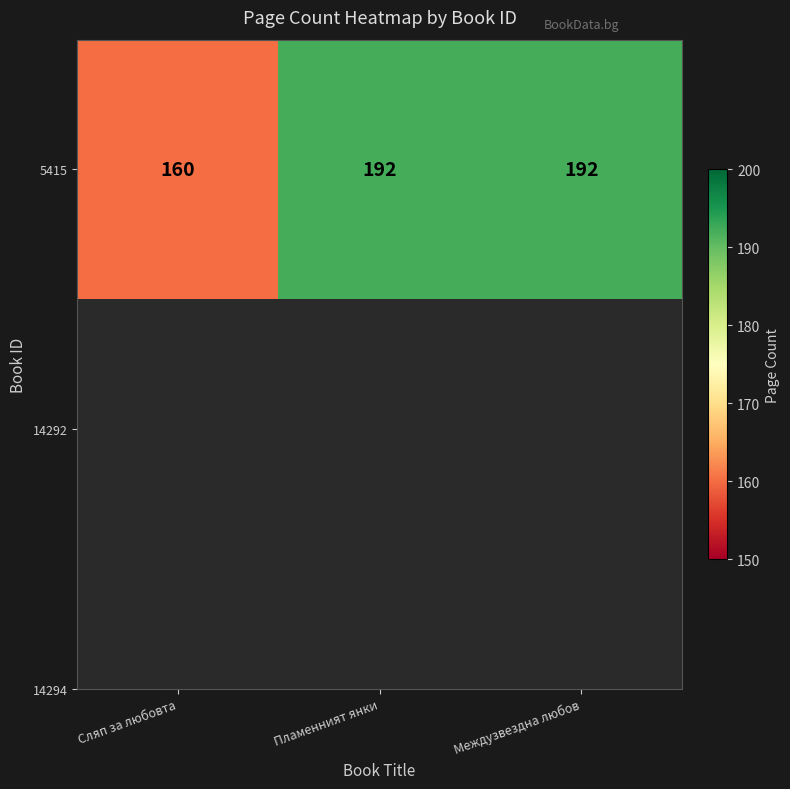

Is it true that the value at Пламенният янки is 192?

True